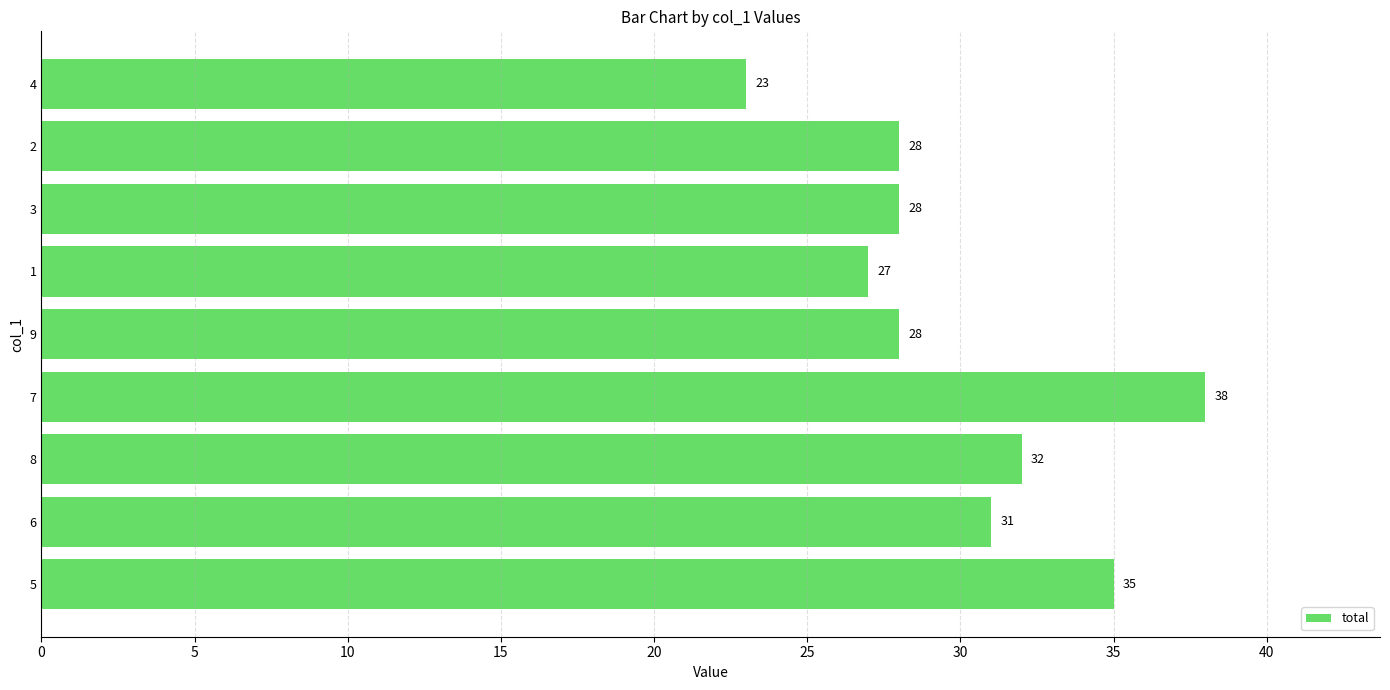

What is the difference between the maximum and minimum values?

15